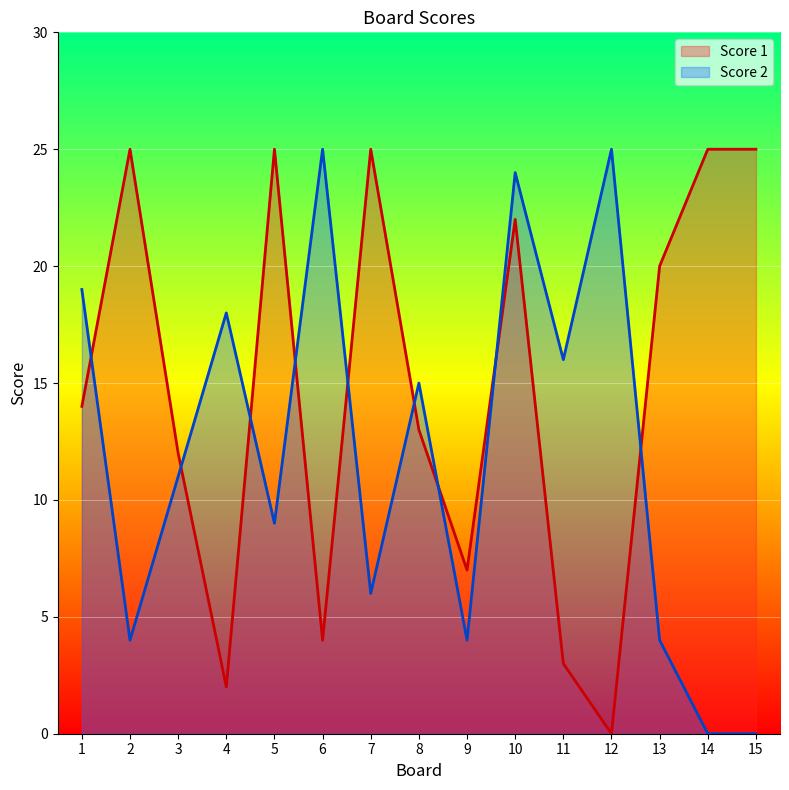

Between 11 and 12, which is larger?

11